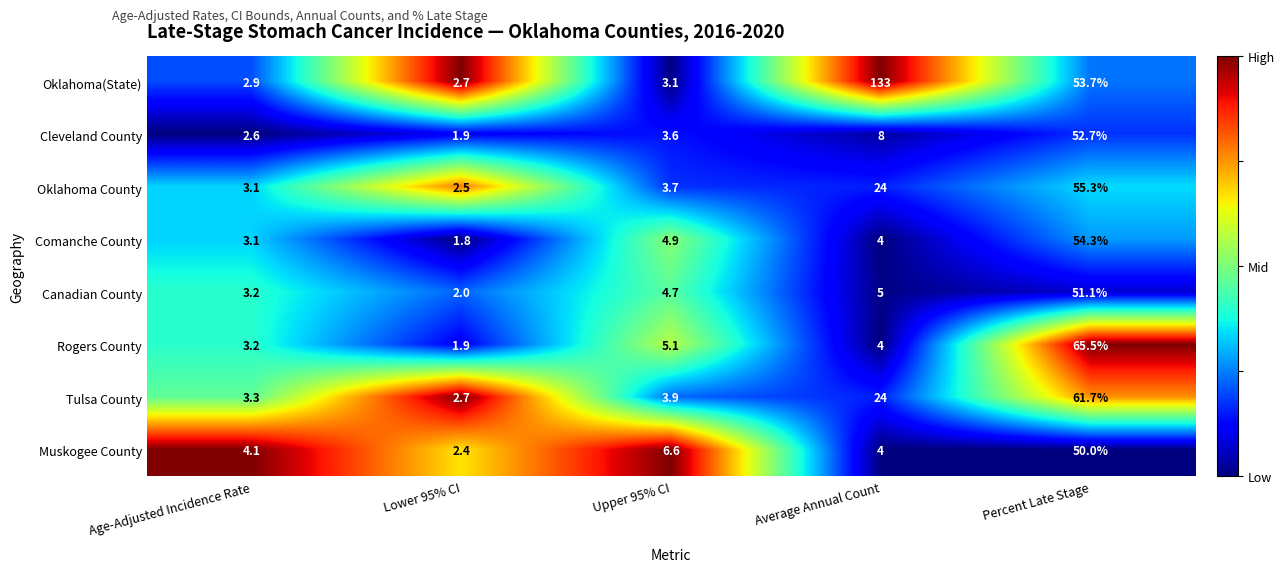

How many distinct data groups are displayed?

8